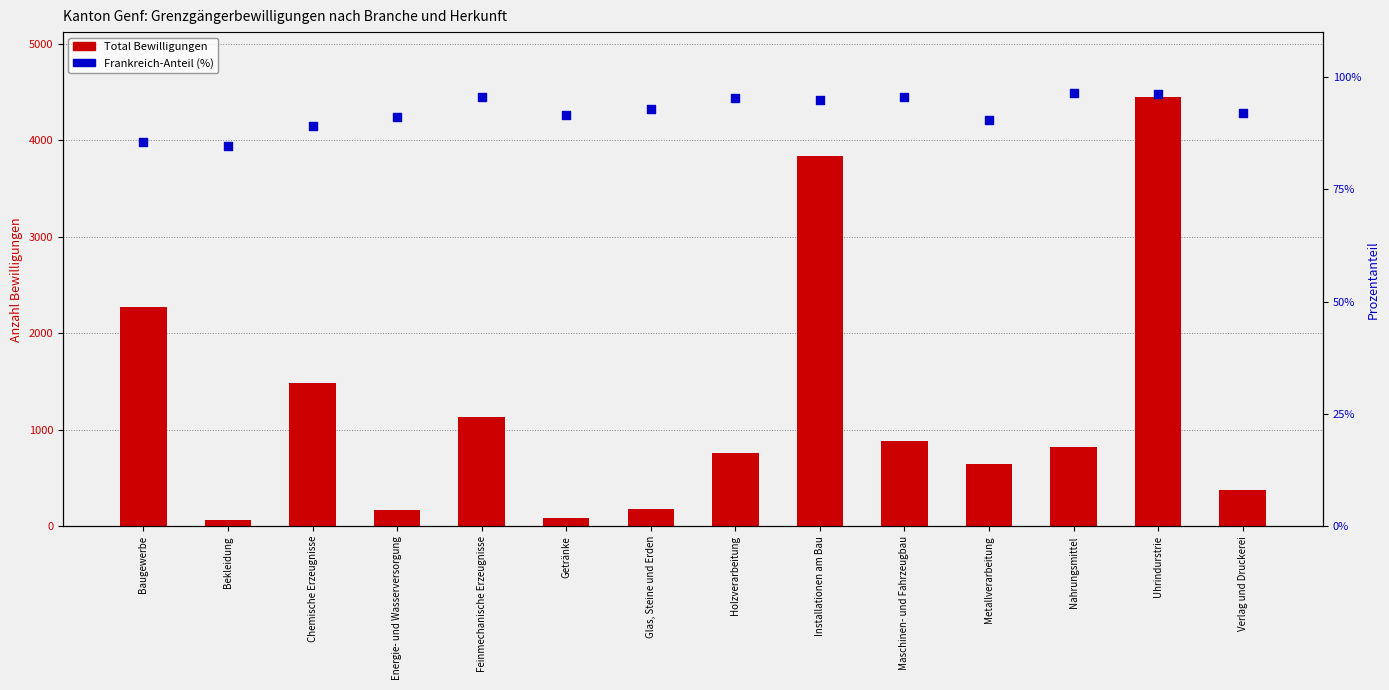

Which series contains the lowest Y value?

Total Bewilligungen